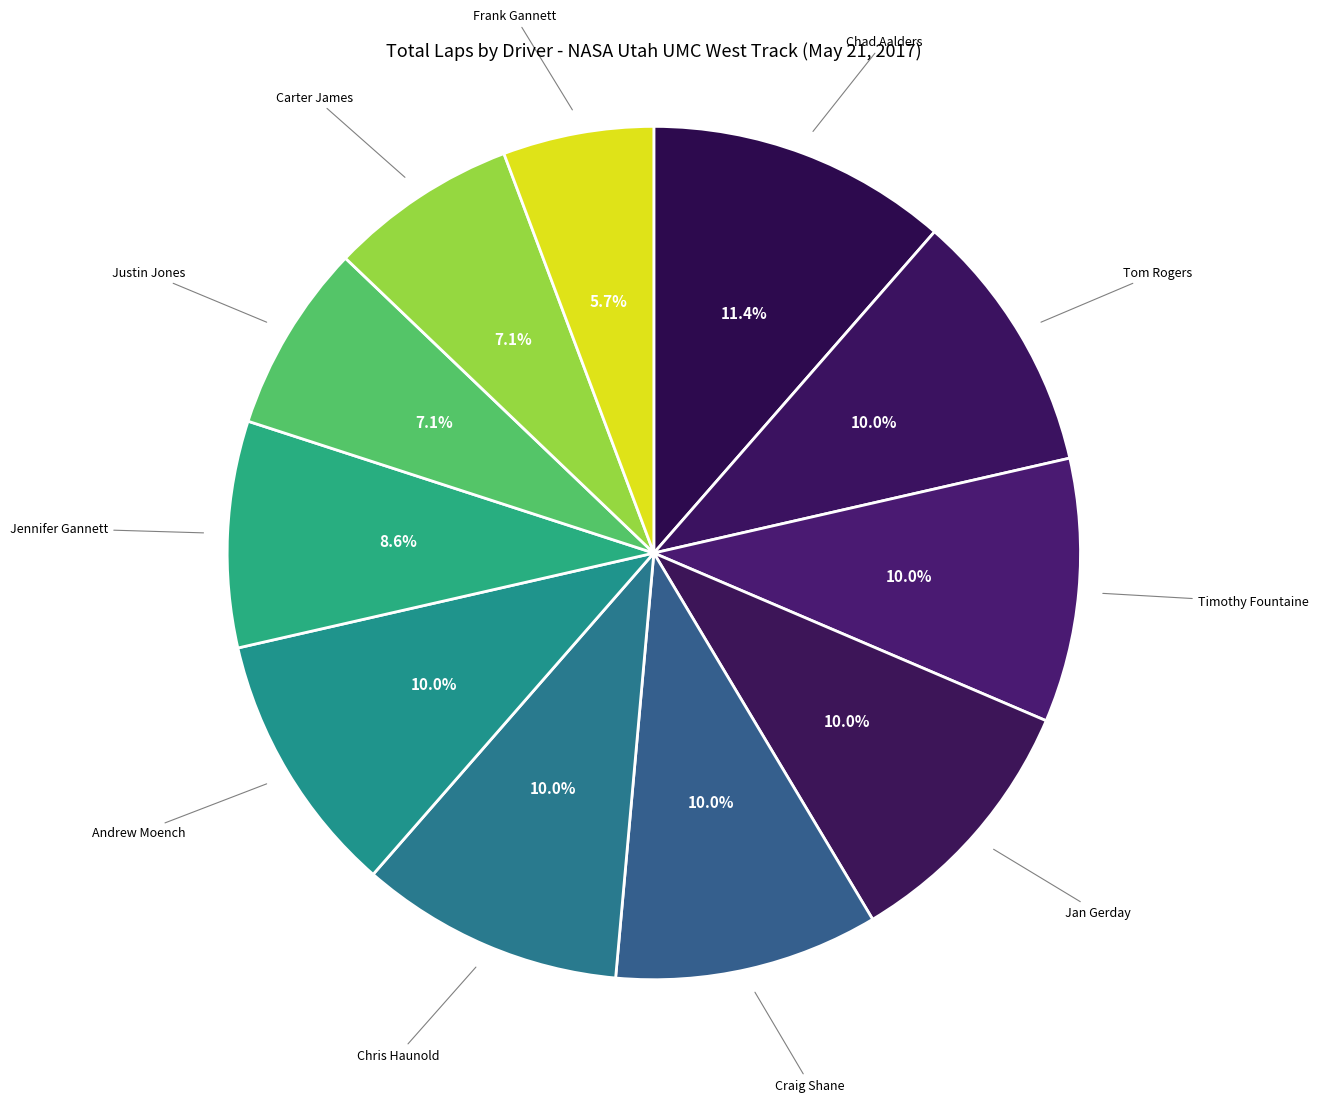

Which category has the smallest portion of the pie?

Frank Gannett